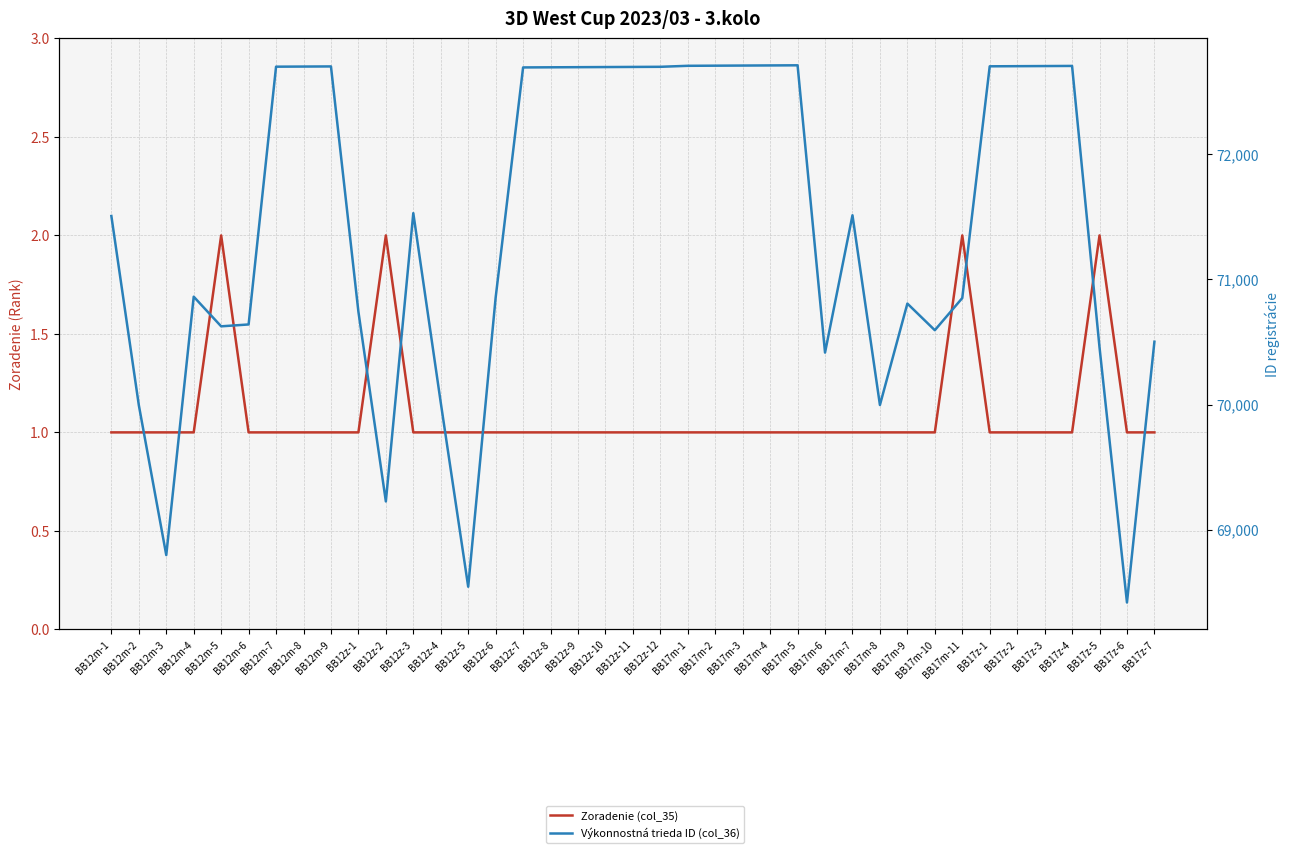

Rank the series by their maximum value, from highest to lowest.

Výkonnostná trieda ID (col_36), Zoradenie (col_35)